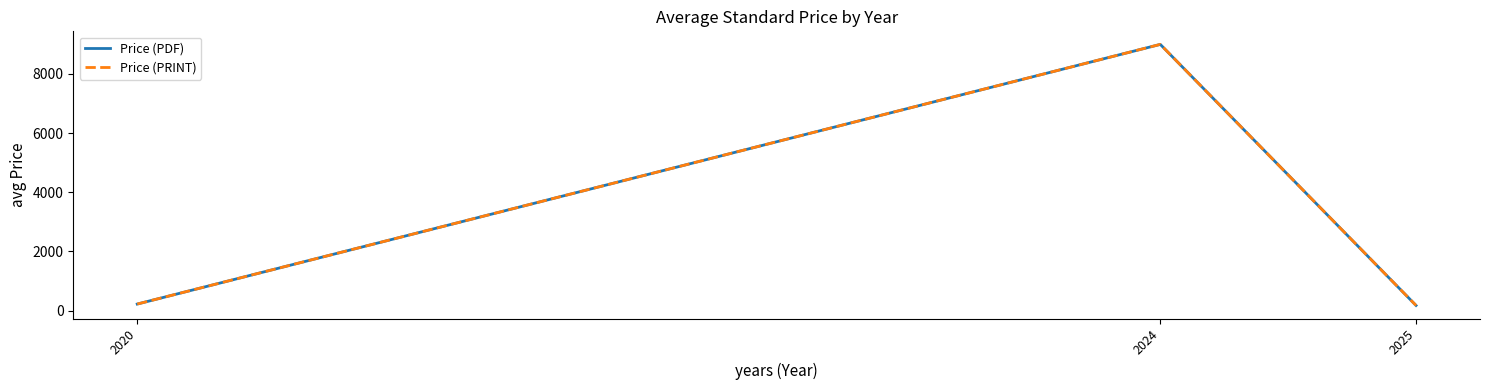

What is the maximum value shown in the chart?

9000.0